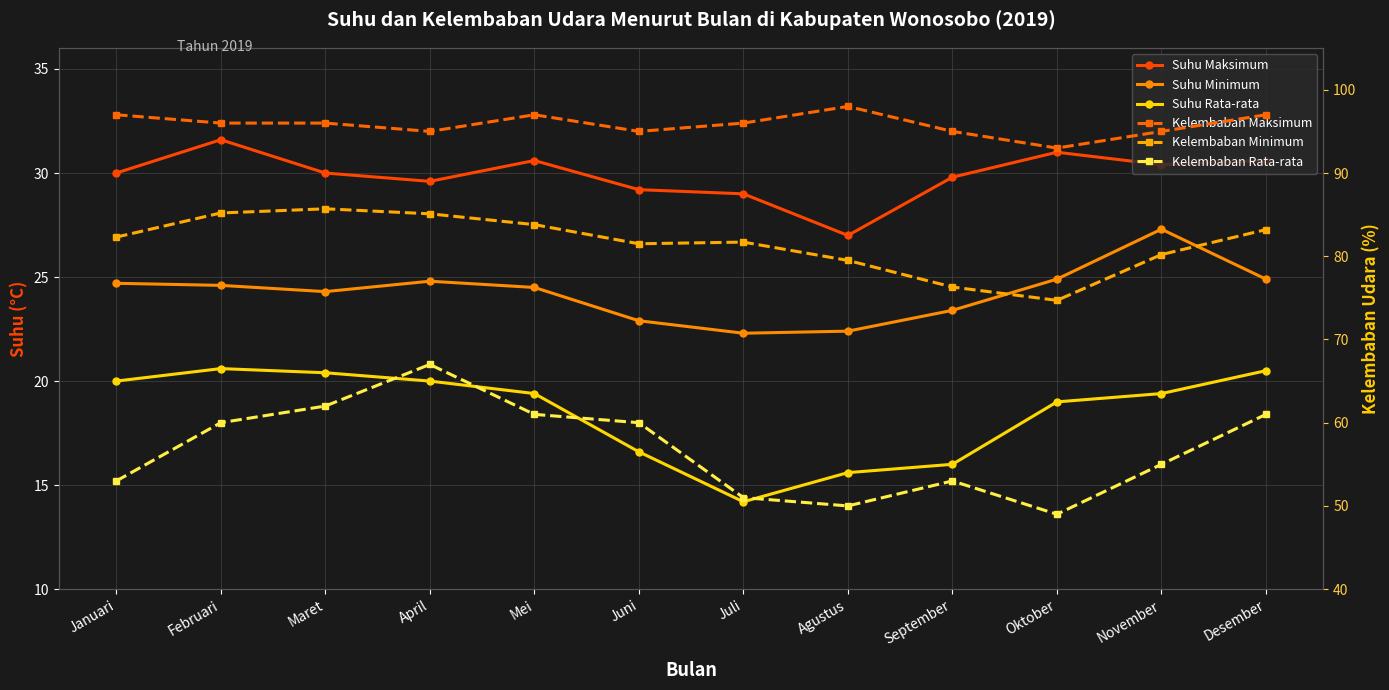

Is the value of Suhu Minimum at Juli greater than the value of Suhu Maksimum at November?

No